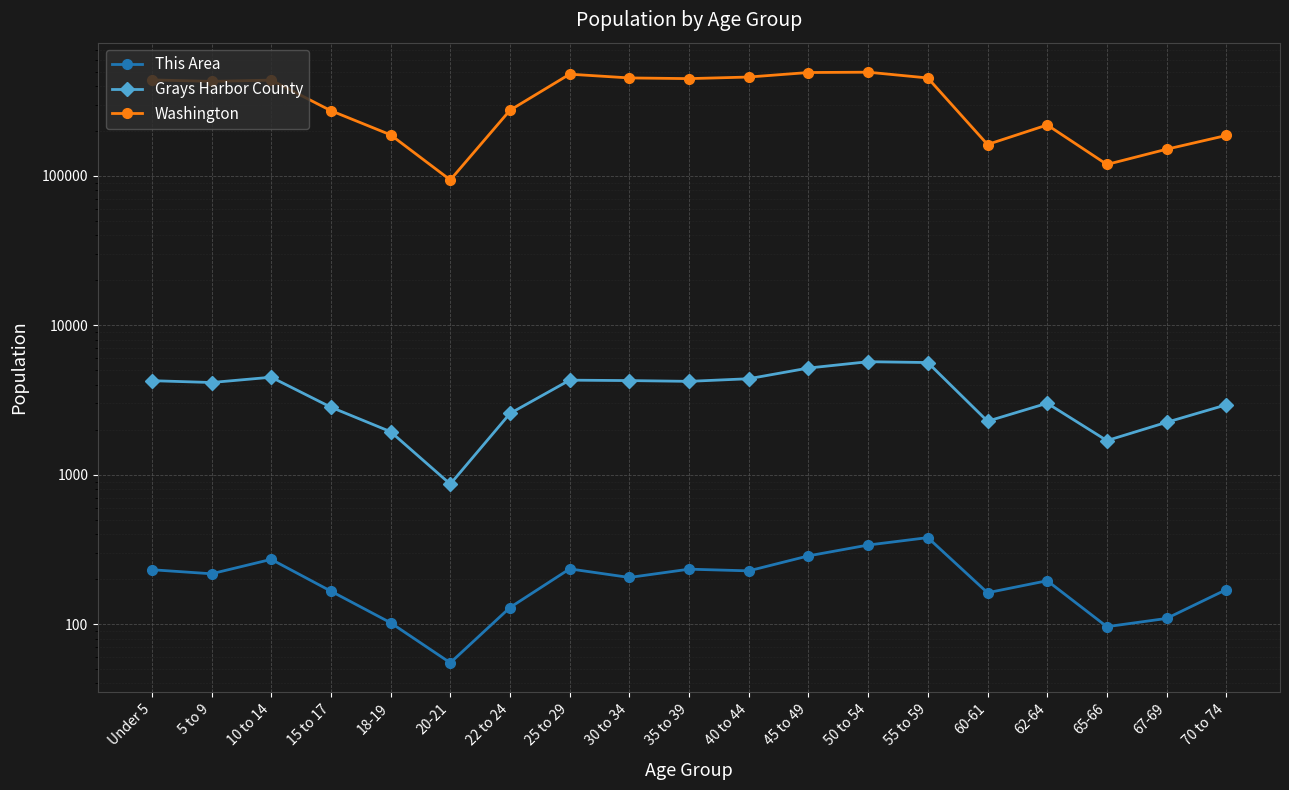

Which series has the largest total across all categories?

Washington